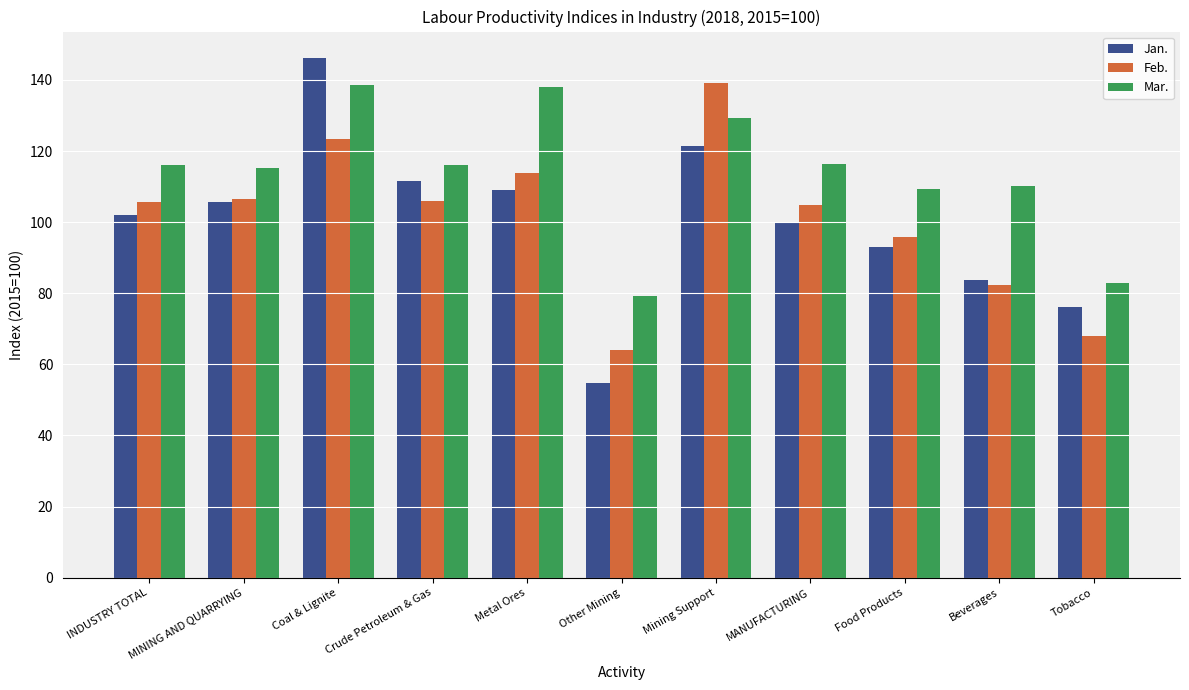

How many bars are there in each group?

3